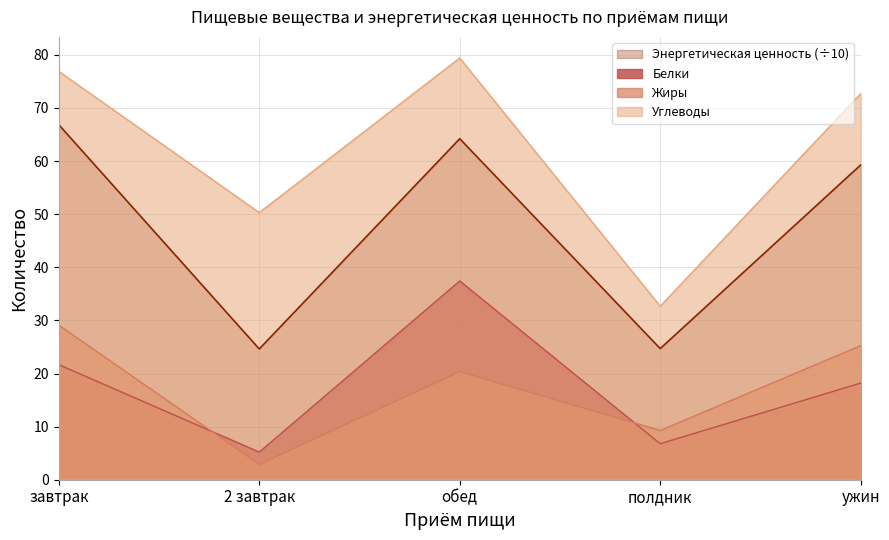

Where is Энергетическая ценность nearest to the value 45?

ужин